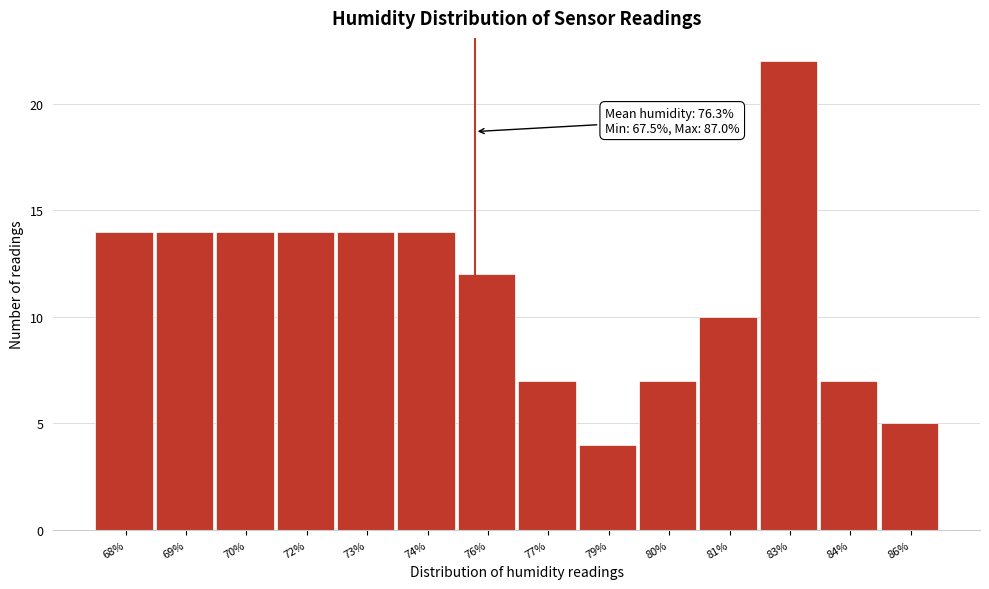

Reading right to left, list all the values displayed in this chart.

5	7	22	10	7	4	7	12	14	14	14	14	14	14